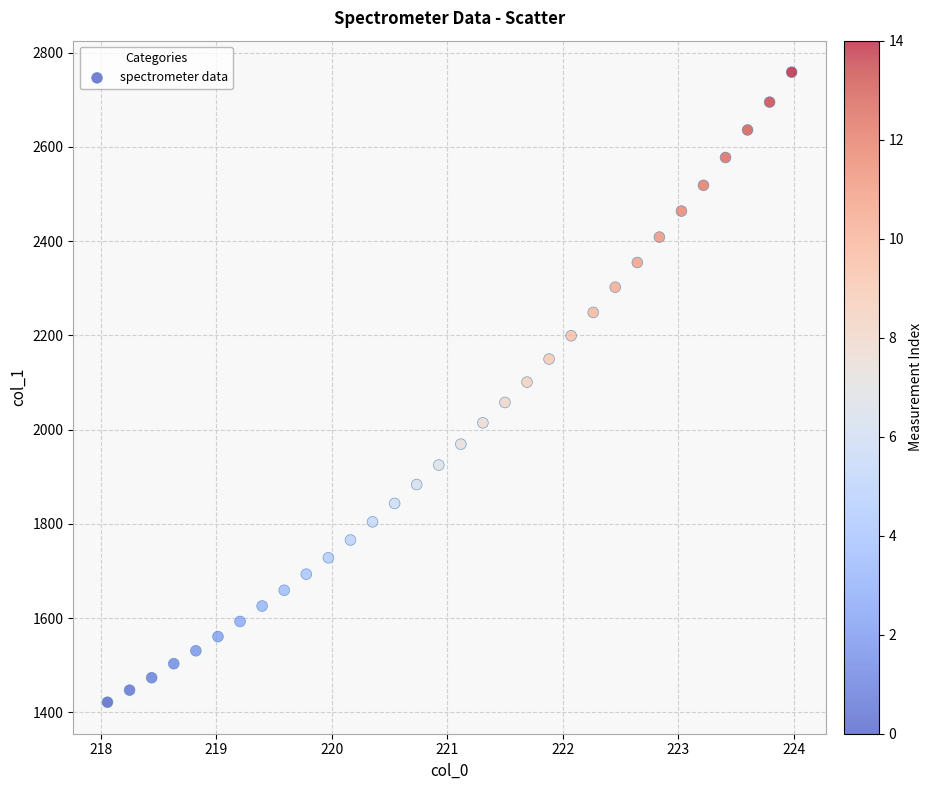

What is the range of X values (max minus min)?

5.9